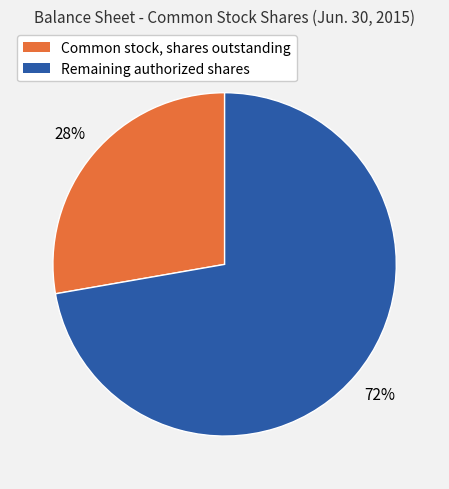

To the nearest percent, what is the average slice percentage?

50%